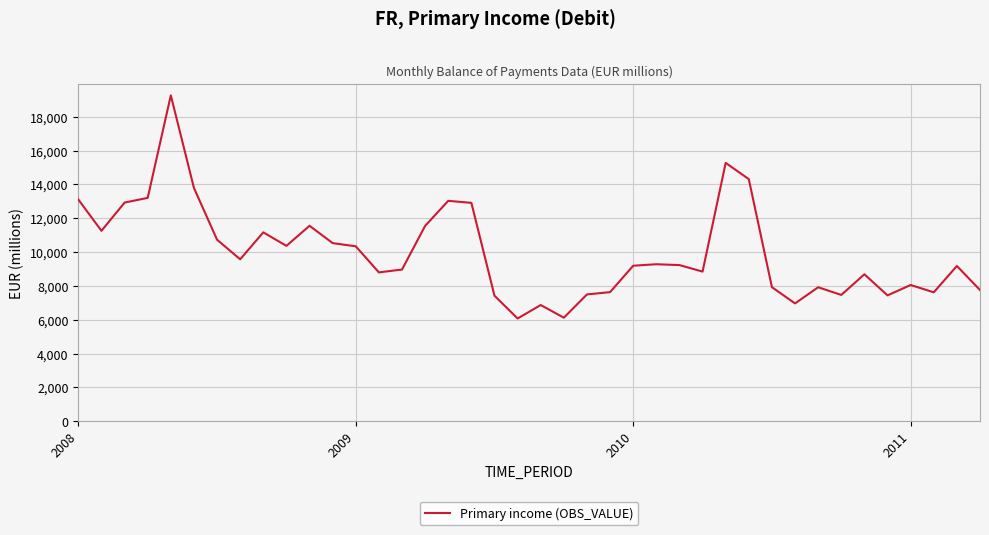

What is the minimum value shown in the chart?

6080